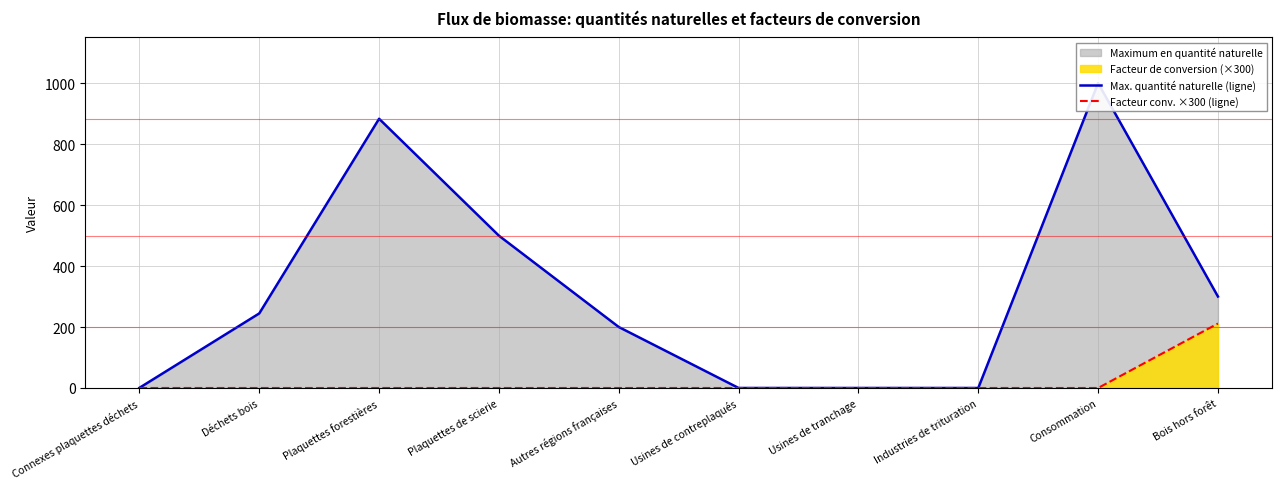

How many values in the Facteur conv. ×300 (ligne) series exceed 0?

1